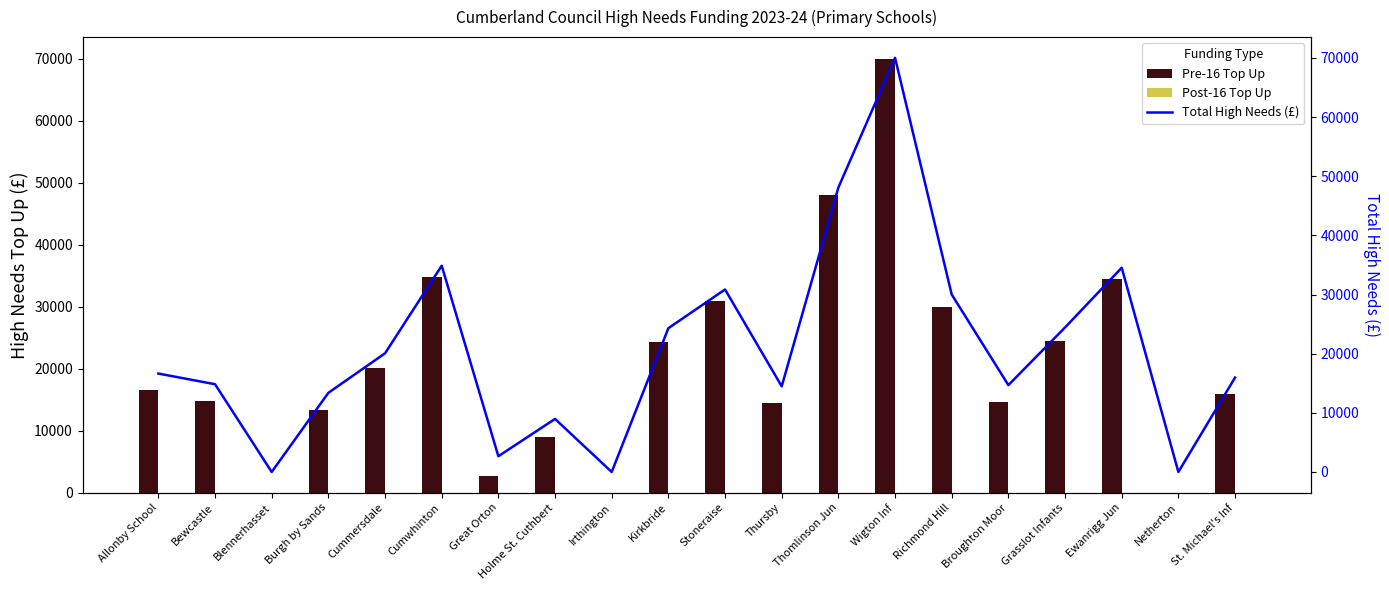

Count the number of categories in the chart.

20